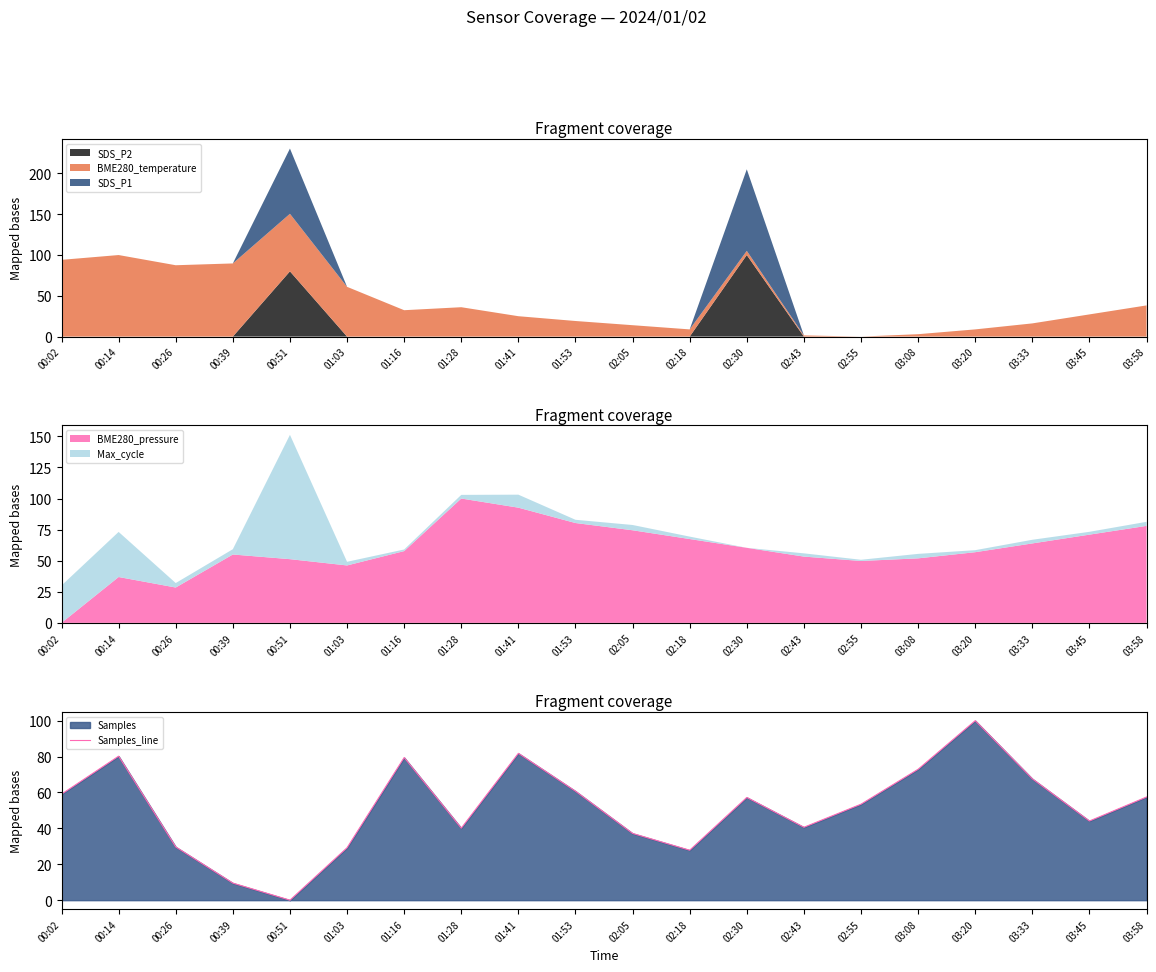

The chart shows a value of 27.8 at 02:18. True or false?

True